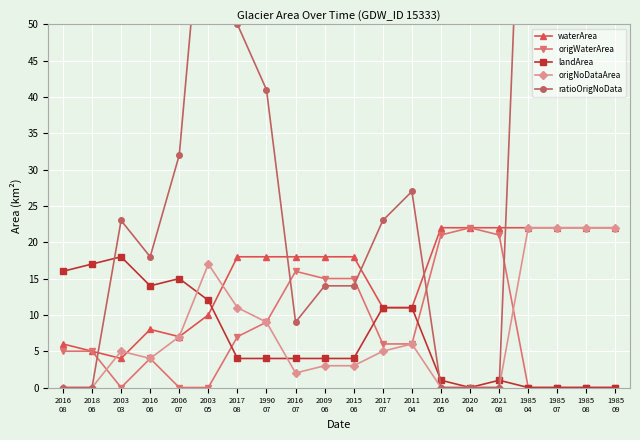

Which series has the widest spread of values?

ratioOrigNoData